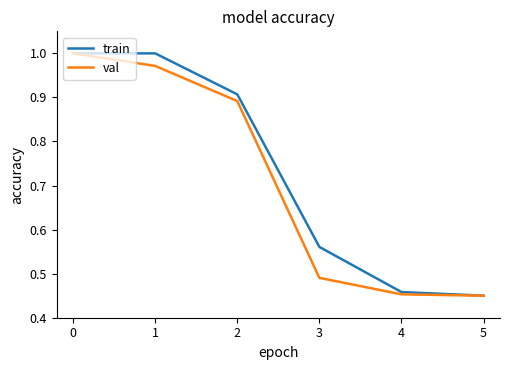

True or false: val has a value of 0.4 at 0.

False